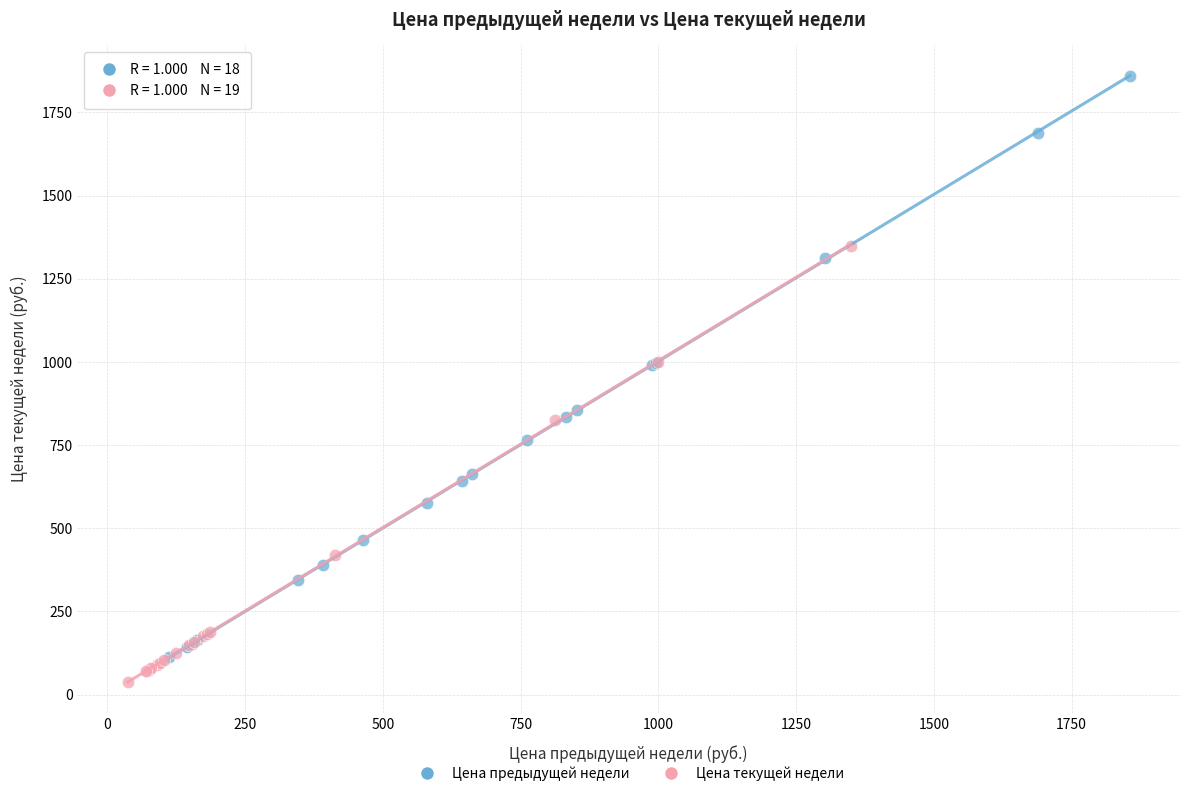

Which series has the widest spread of Y values?

Цена предыдущей недели